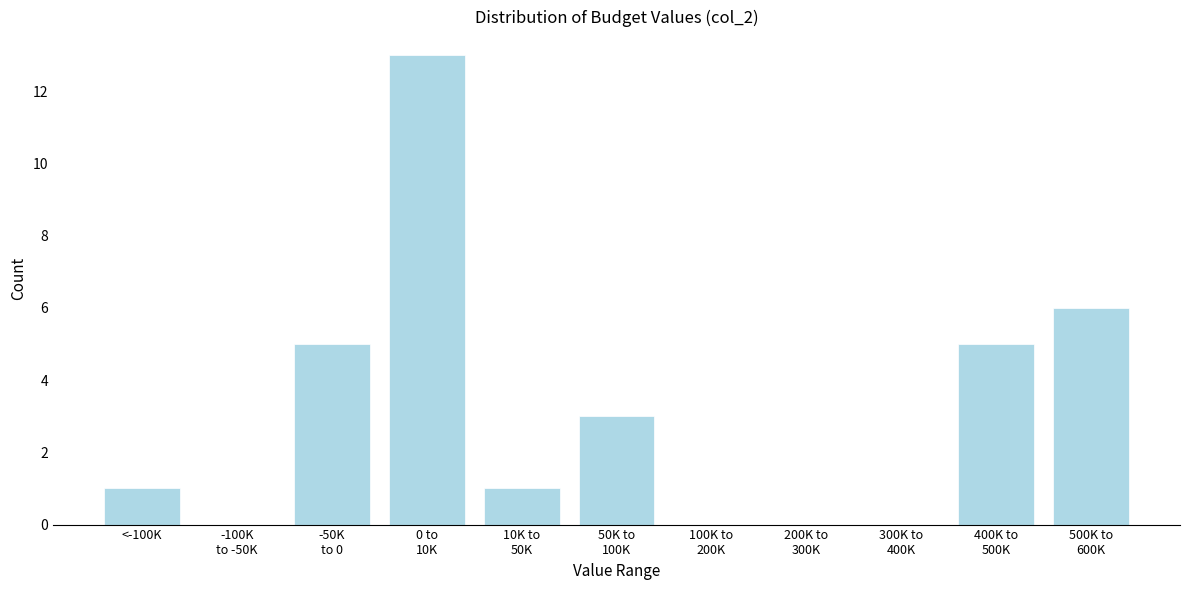

What is the maximum value shown in the chart?

13